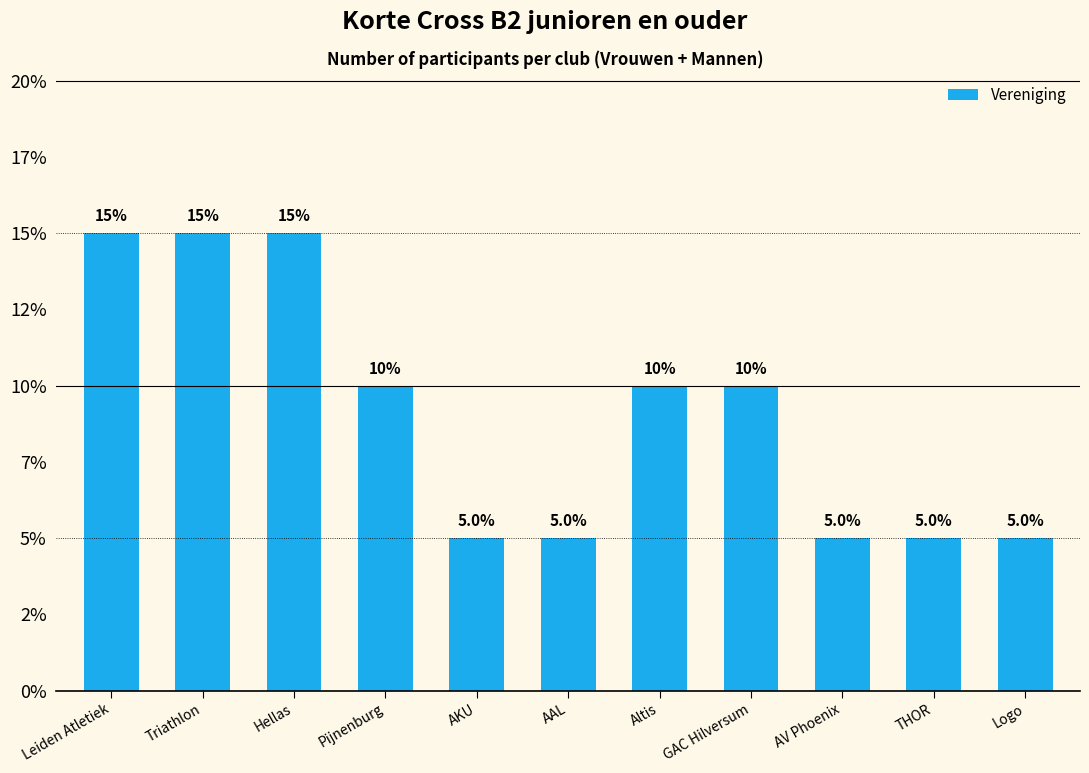

Approximately how many times larger is the value at Hellas compared to Altis?

1.5